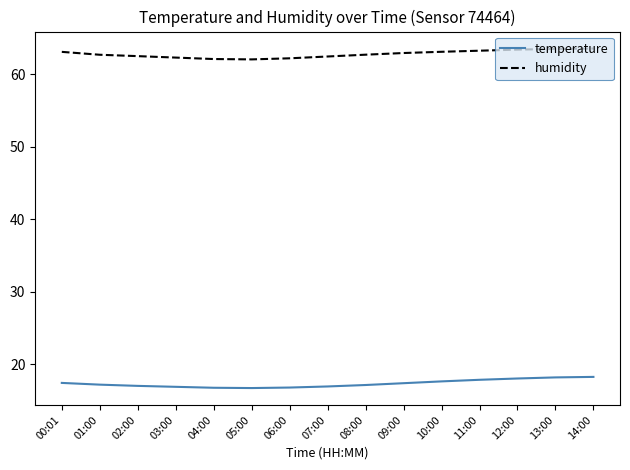

What is the difference between the maximum and minimum values in the humidity series?

1.5